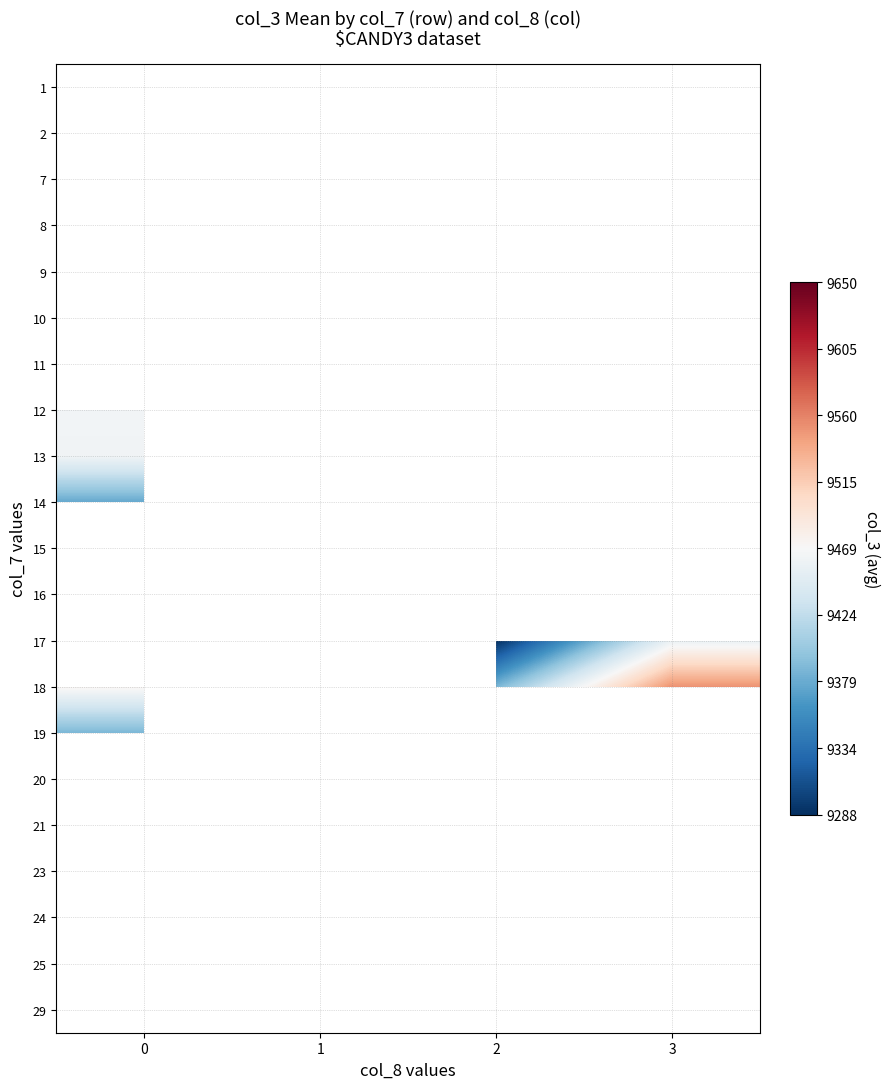

Which category has the highest value in the 19 series?

2